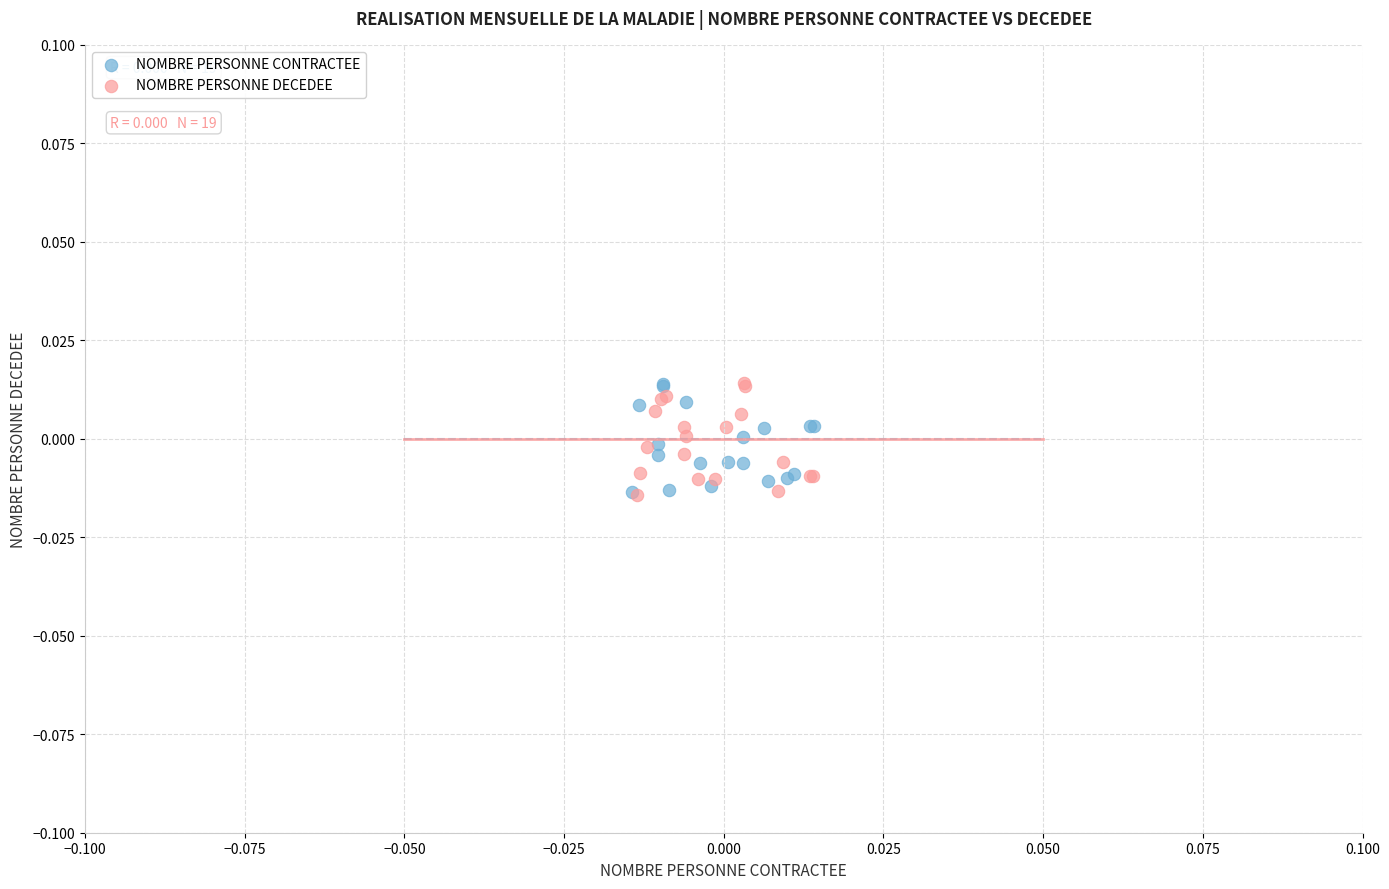

What are all the series names shown in the legend?

NOMBRE PERSONNE CONTRACTEE, NOMBRE PERSONNE DECEDEE